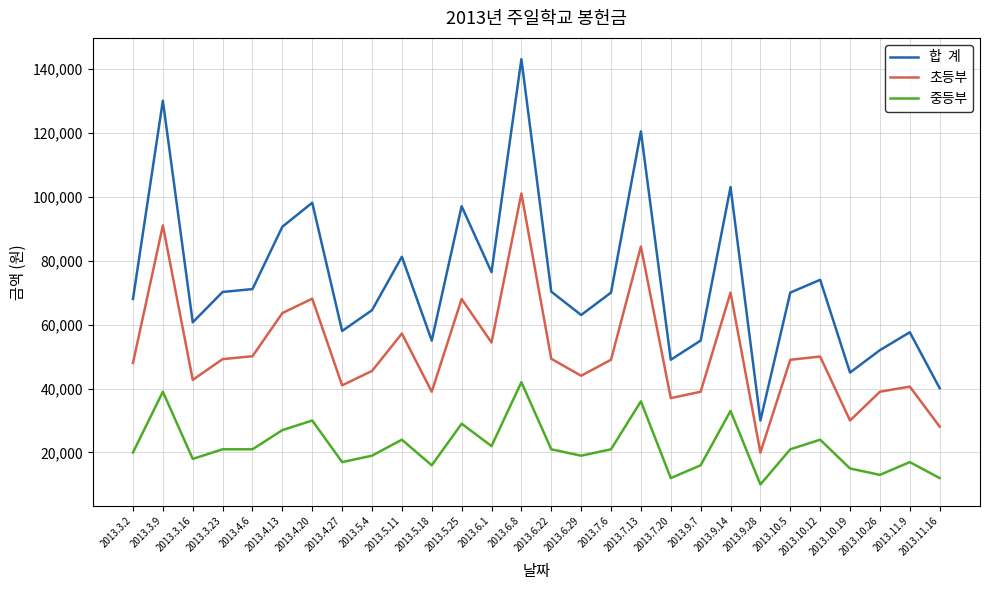

What is the total value across all series at 2013.5.18?

110000